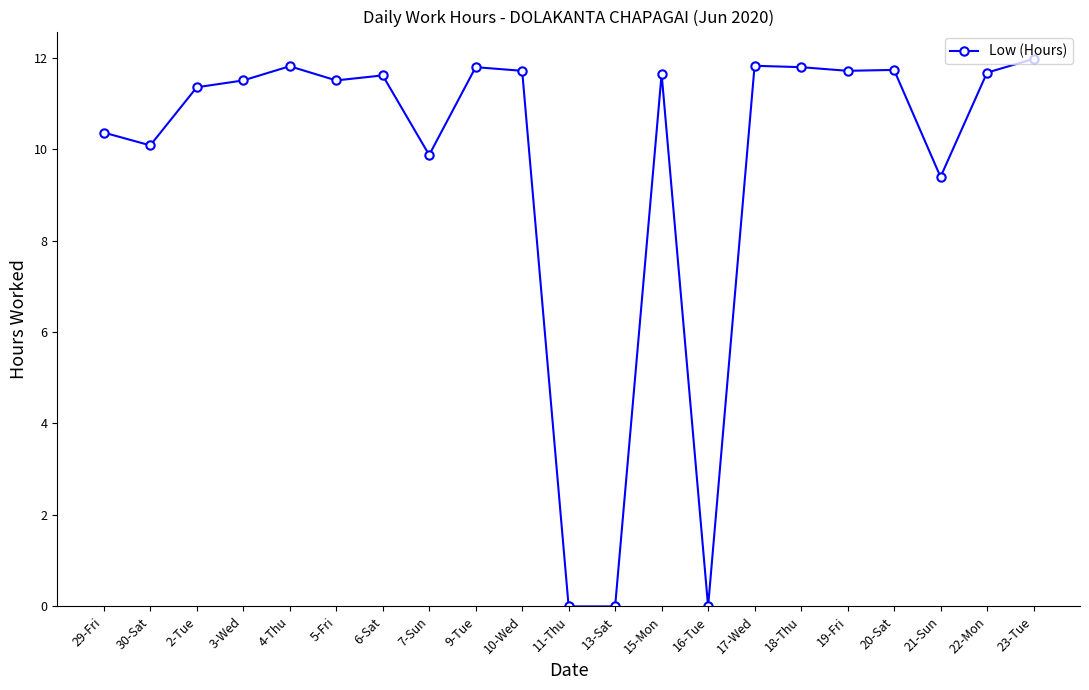

What is the label of the 21st point from the right?

29-Fri